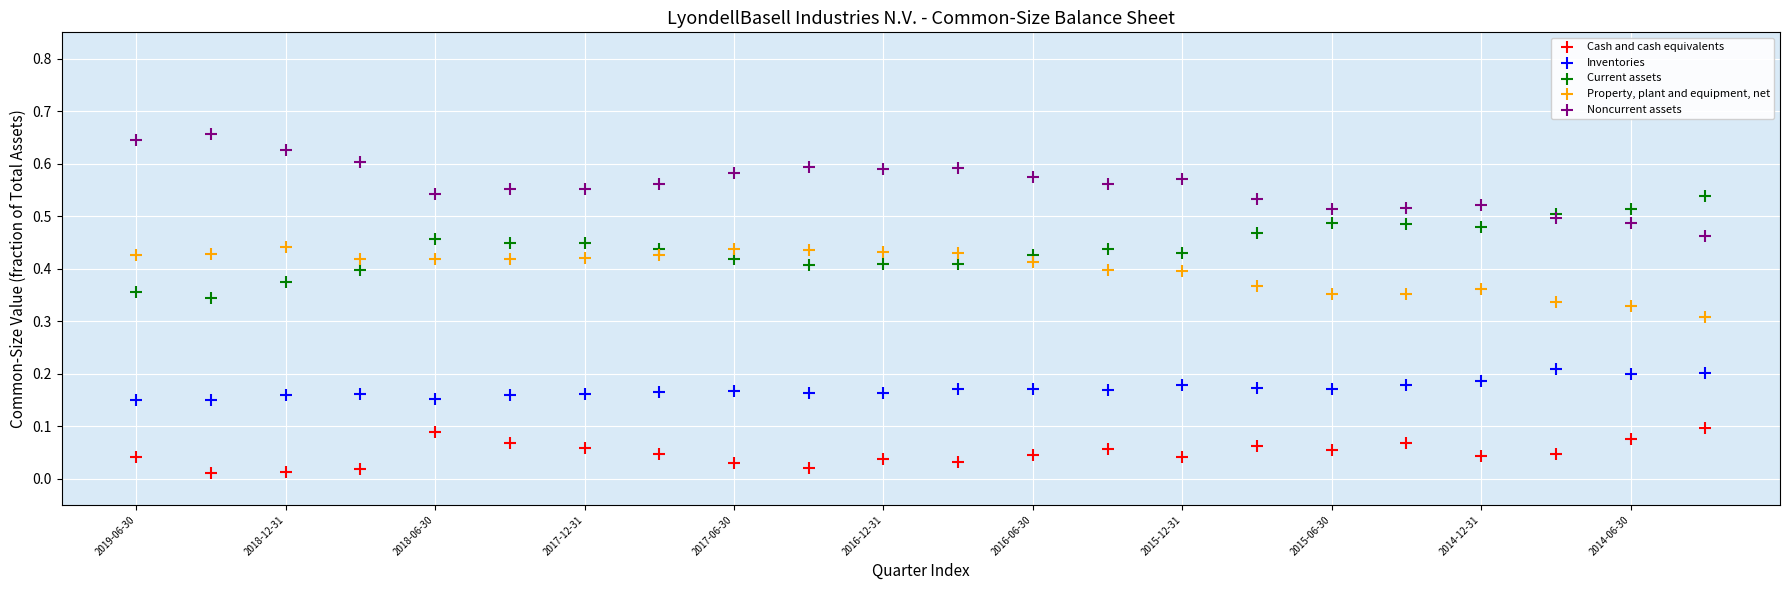

Which series contains the lowest Y value?

Cash and cash equivalents